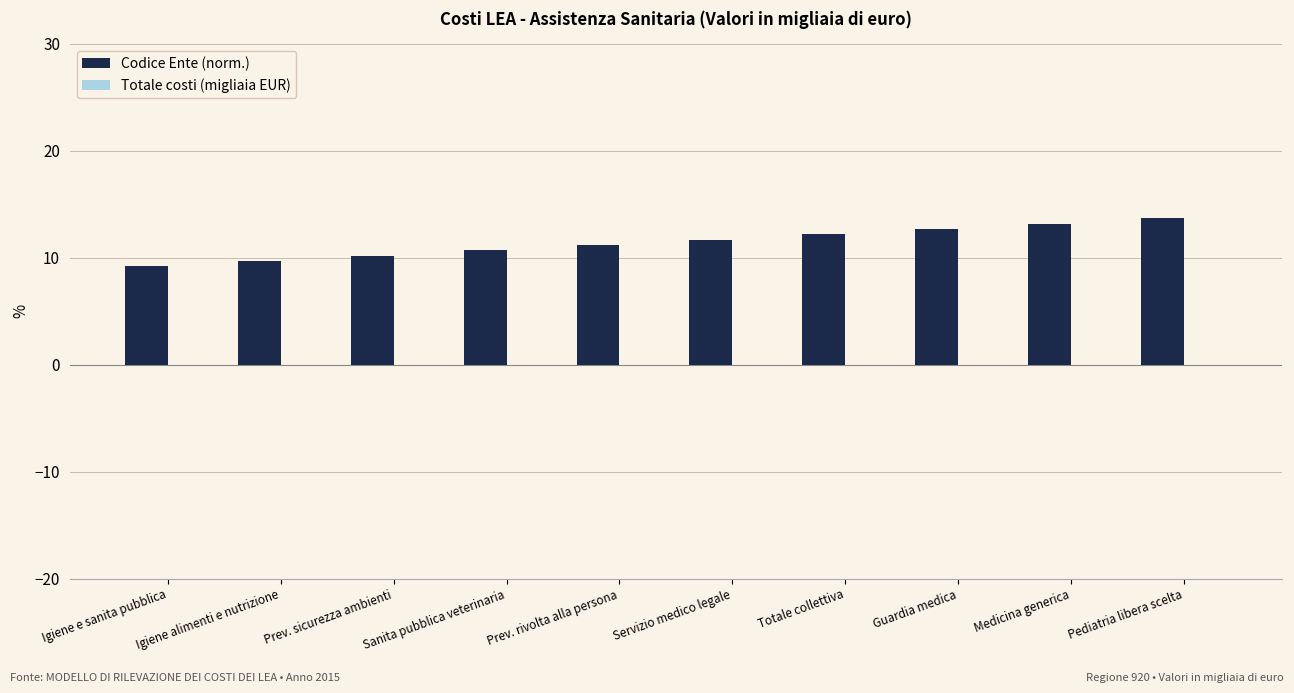

What is the label of the 5th bar from the left?

Prev. rivolta alla persona